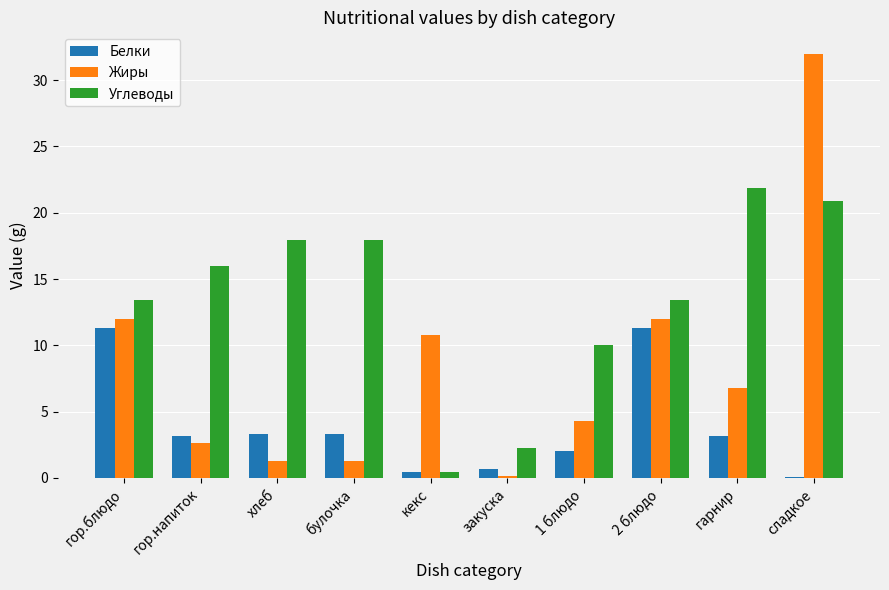

True or false: Белки has a value of 5.0 at хлеб.

False